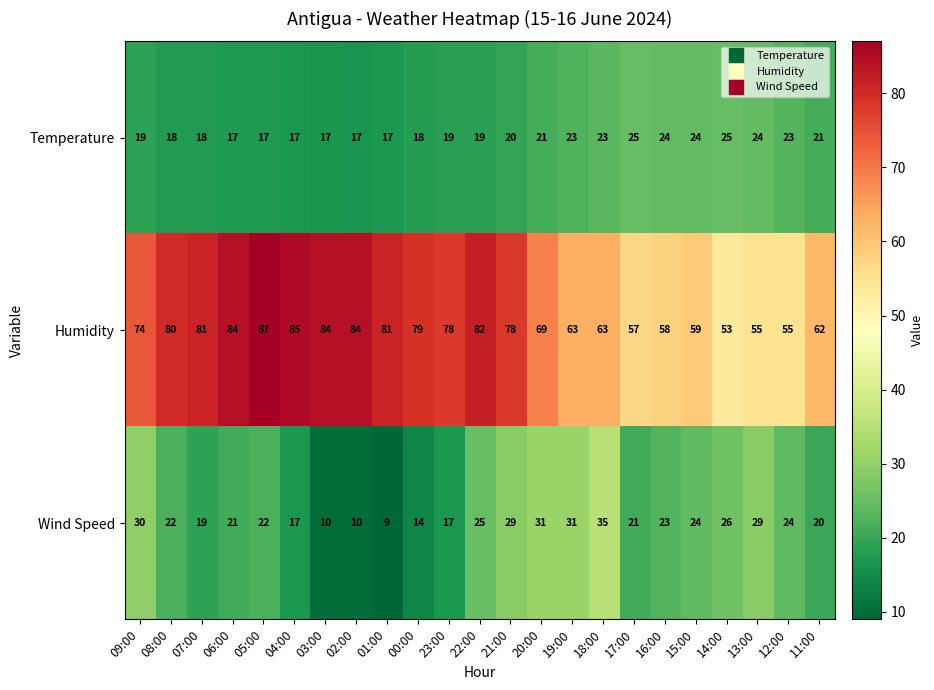

Which series changed the most between 09:00 and 15:00?

Humidity